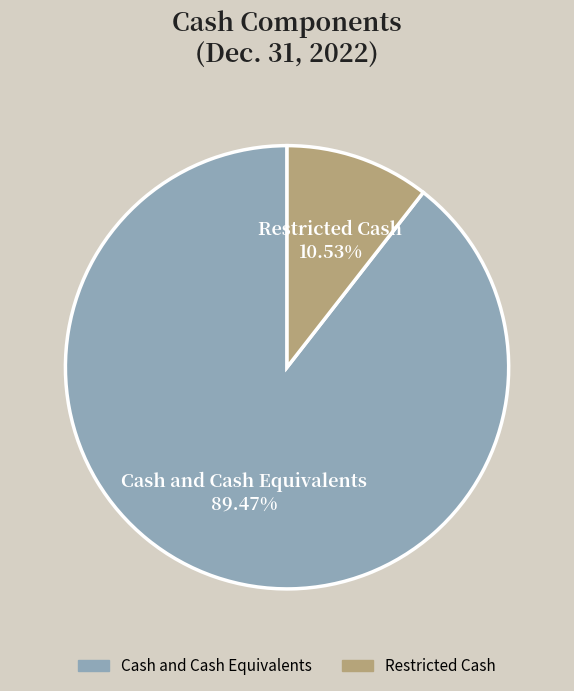

How many segments does this pie chart have?

2